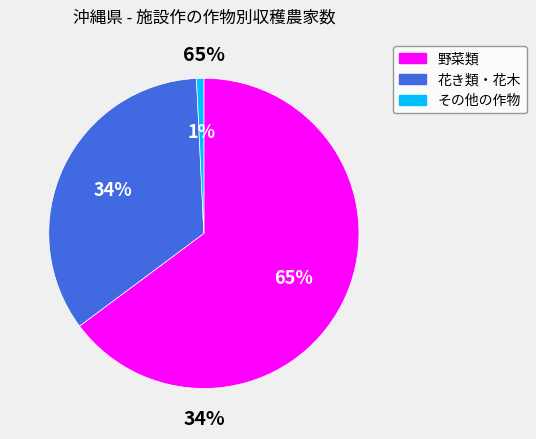

To the nearest percent, what portion does 花き類・花木 represent?

34%